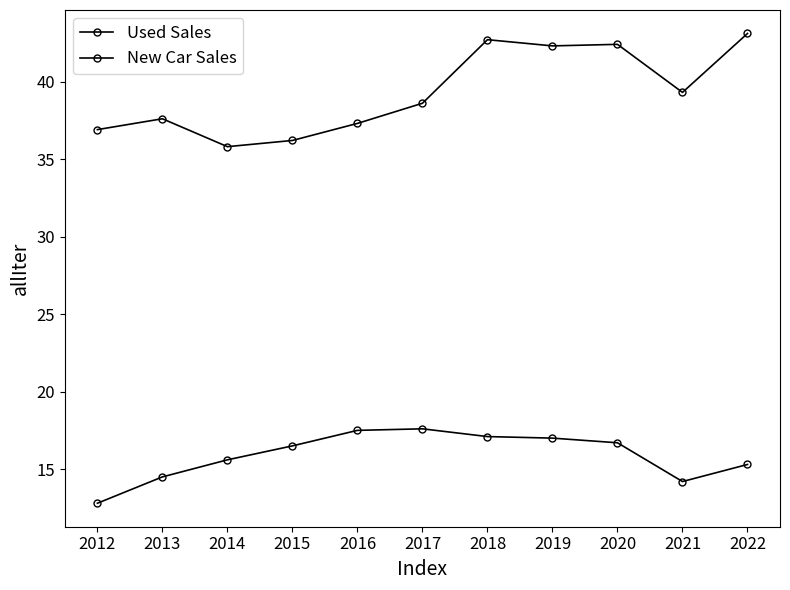

What is the minimum value shown in the chart?

12.8